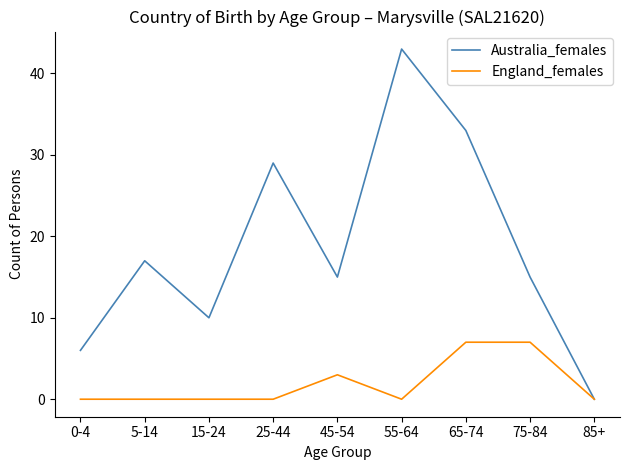

What position from the right is 5-14?

8